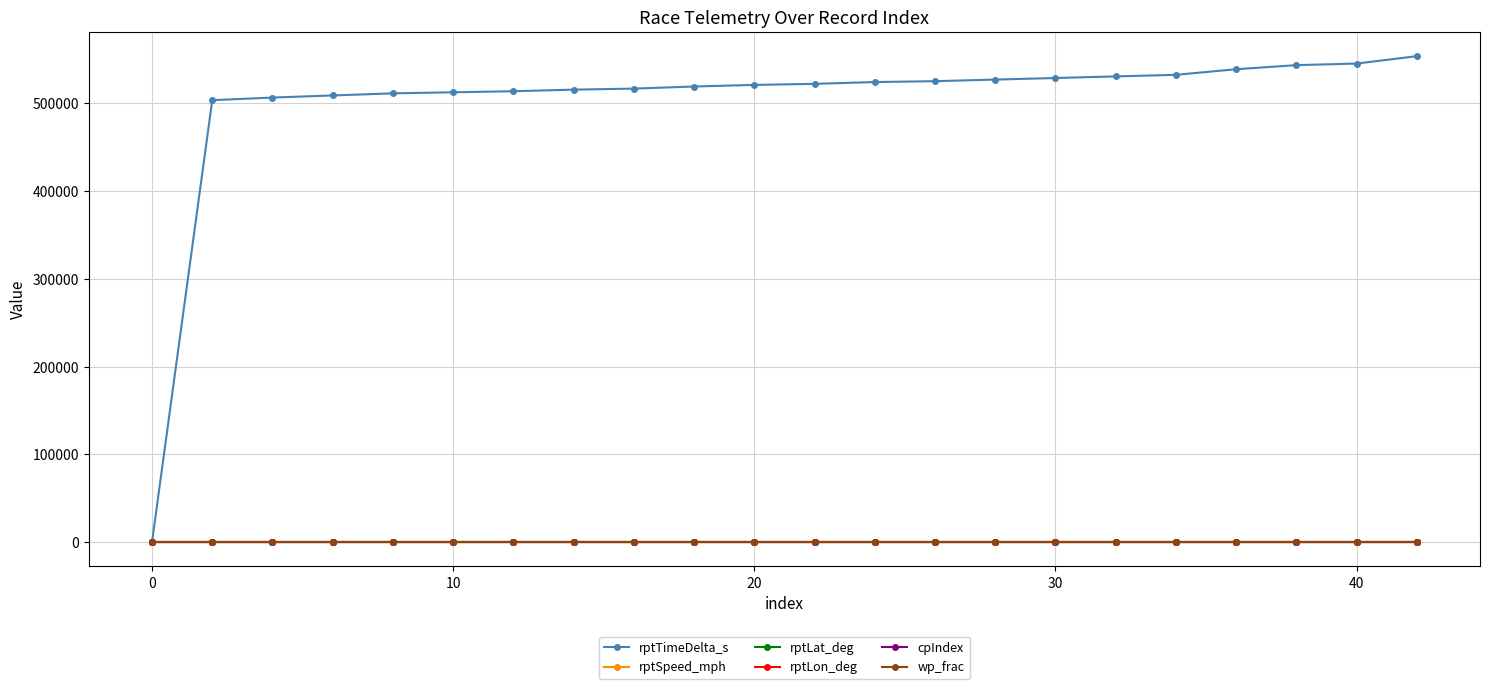

Which series has the largest total across all categories?

rptTimeDelta_s